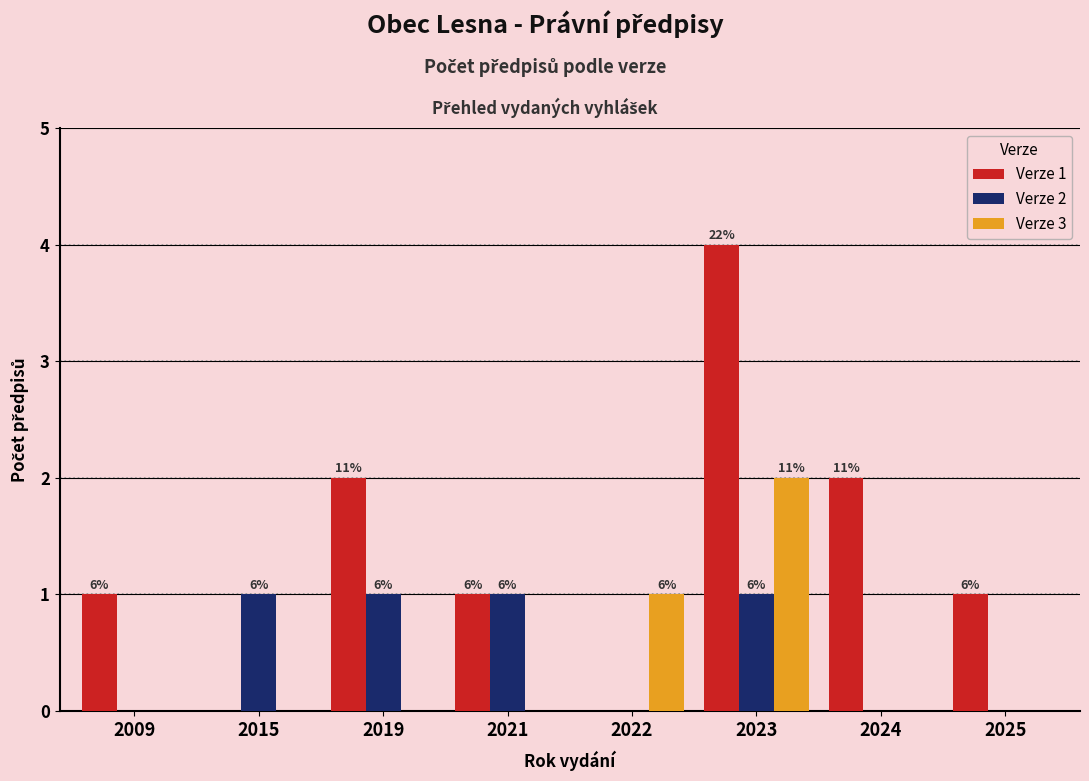

Between 2019 and 2025, which series saw the biggest shift?

Verze 1